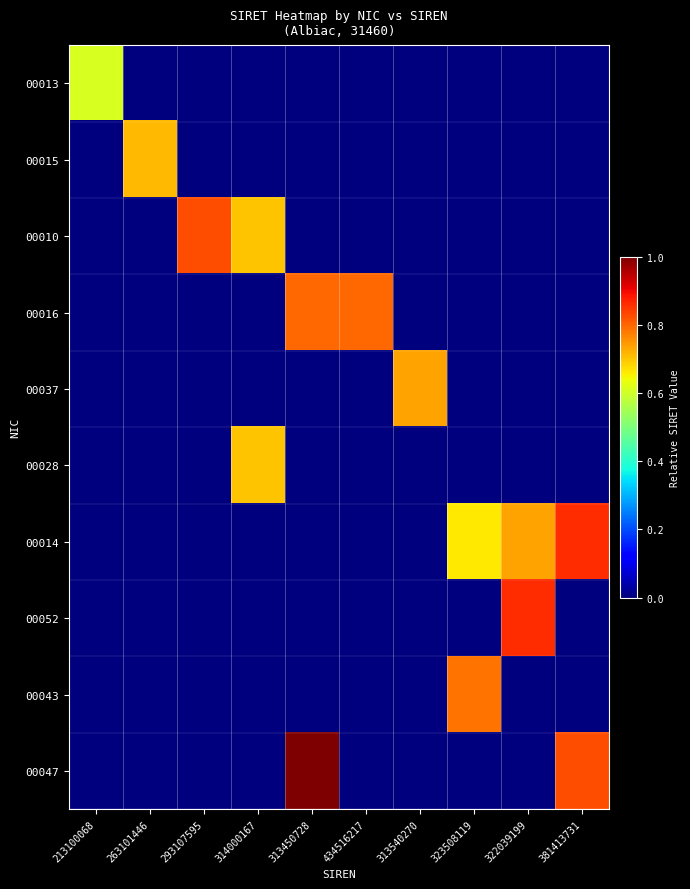

What is the spread (max minus min) of values at 322039199?

0.9